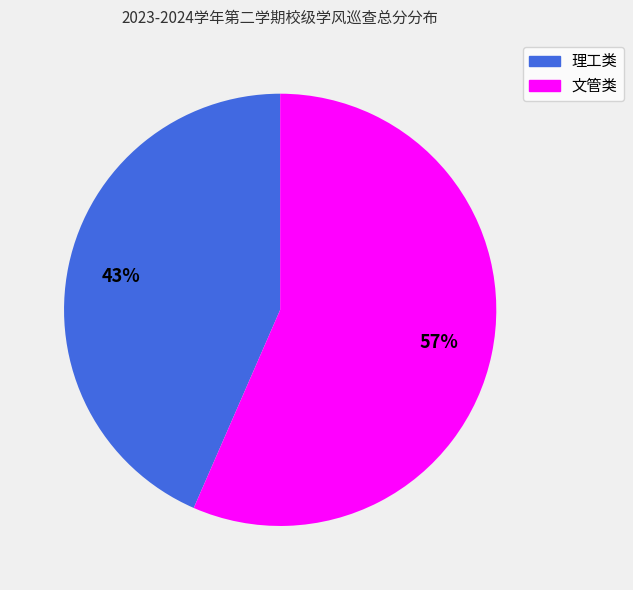

Is there a majority slice in this chart?

Yes